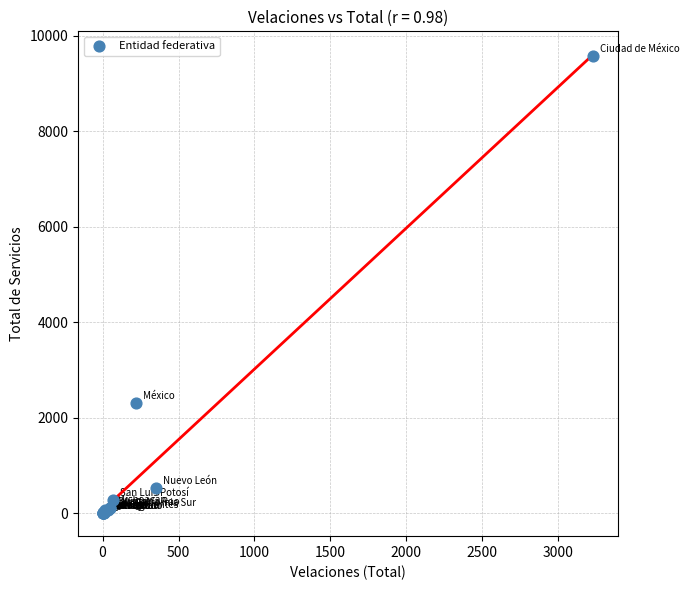

What Y value in the scatter plot is closest to 4787?

2302